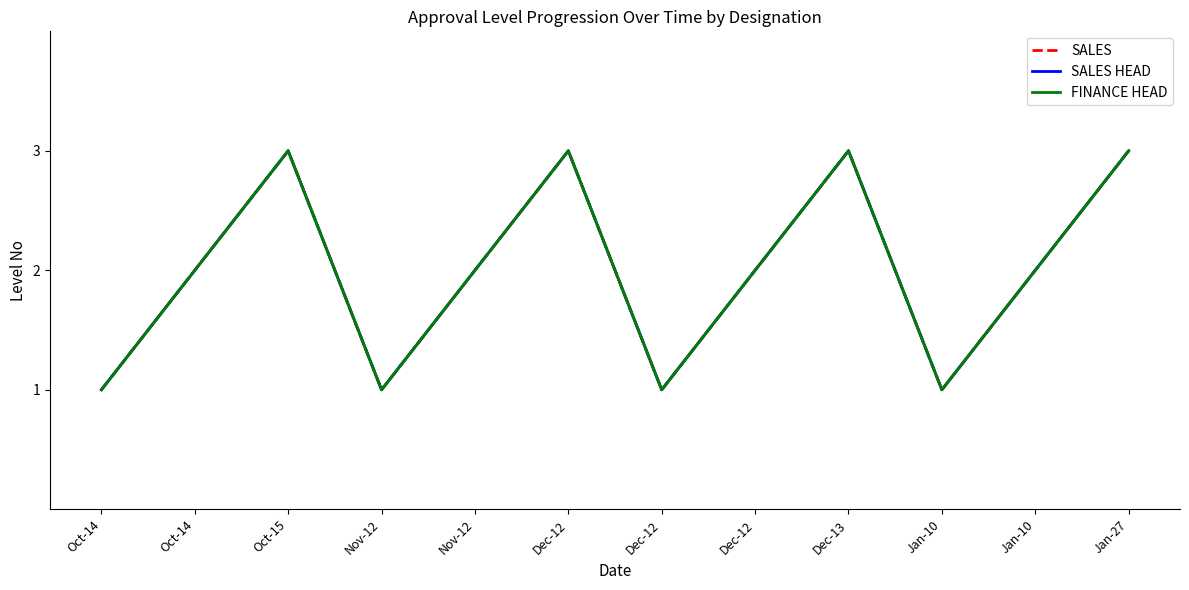

Rank the categories by SALES HEAD value from lowest to highest.

Oct-14, Nov-12, Dec-12, Jan-10, Oct-14, Nov-12, Dec-12, Jan-10, Oct-15, Dec-12, Dec-13, Jan-27